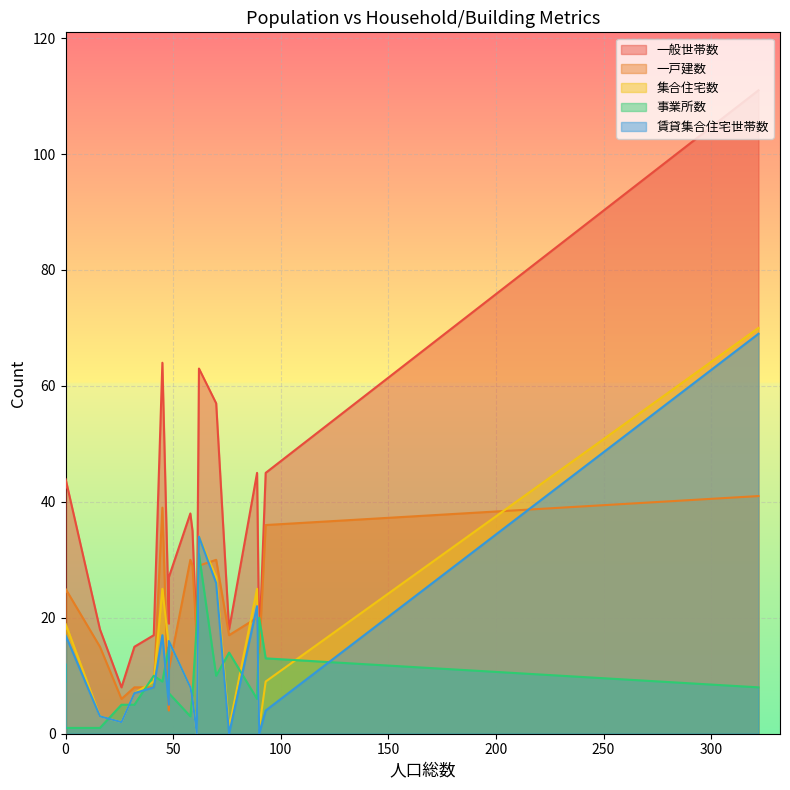

Is the value of 一戸建数 at 90 greater than the value of 事業所数 at 0?

Yes